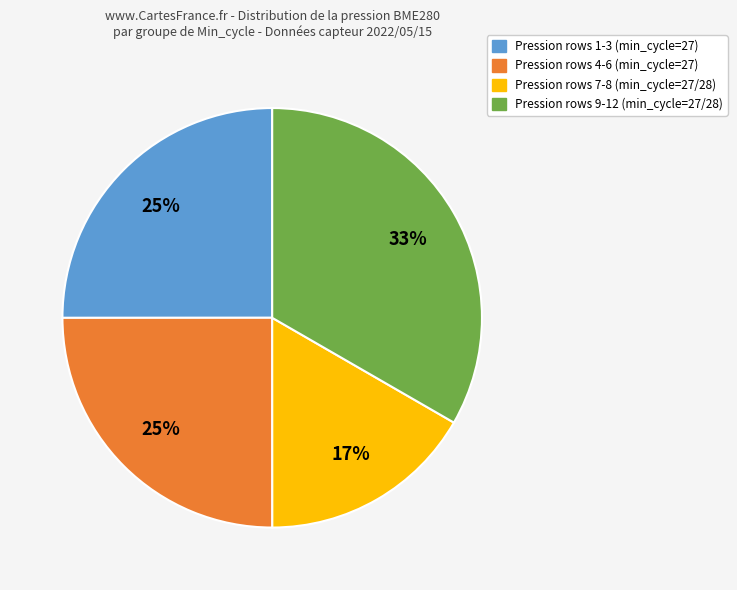

Does any single category account for the majority?

No